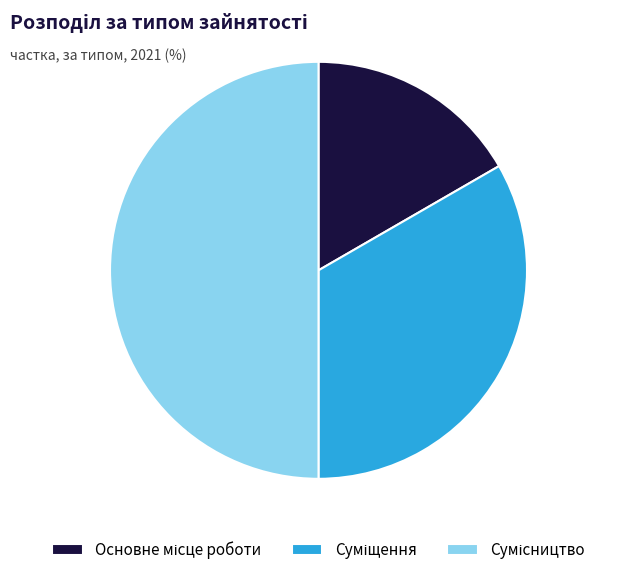

Does any single category account for the majority?

No